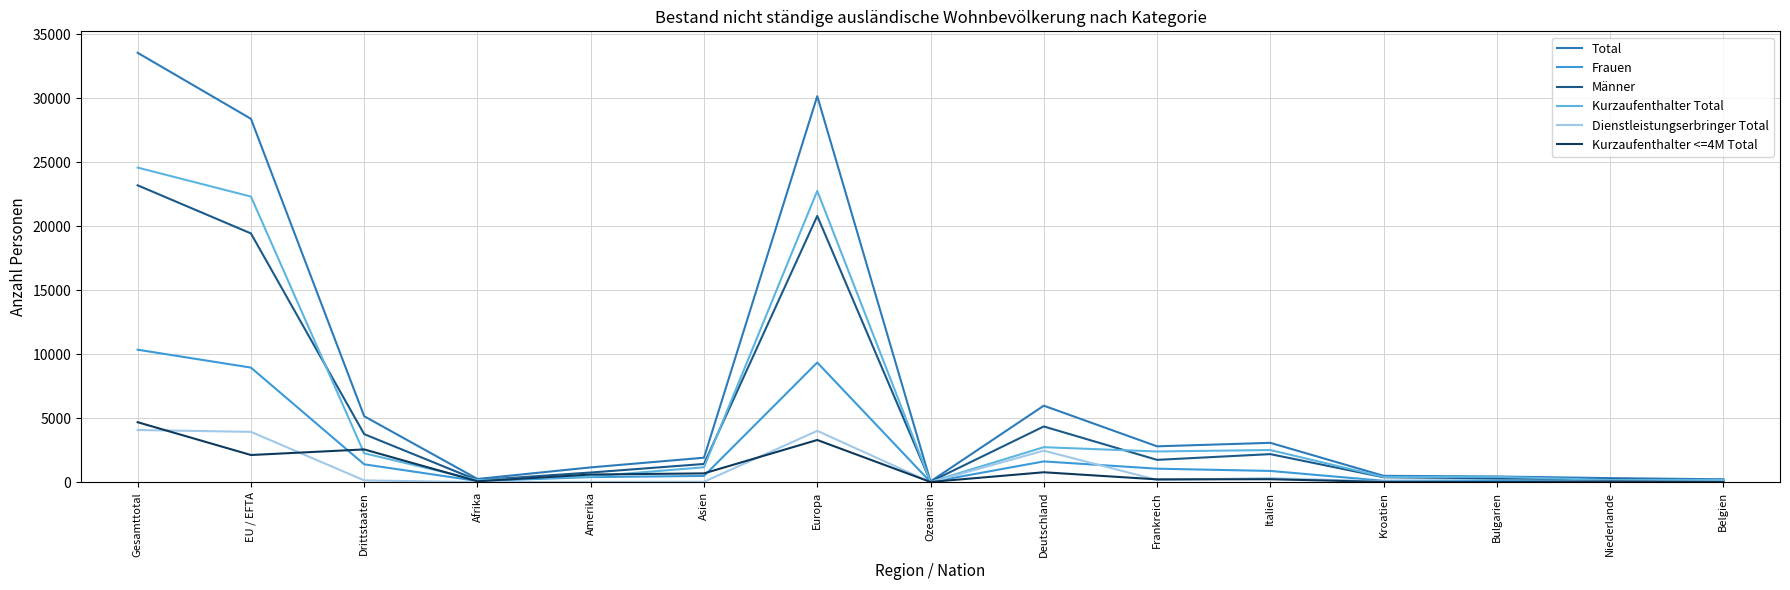

Which series has the largest total across all categories?

Total